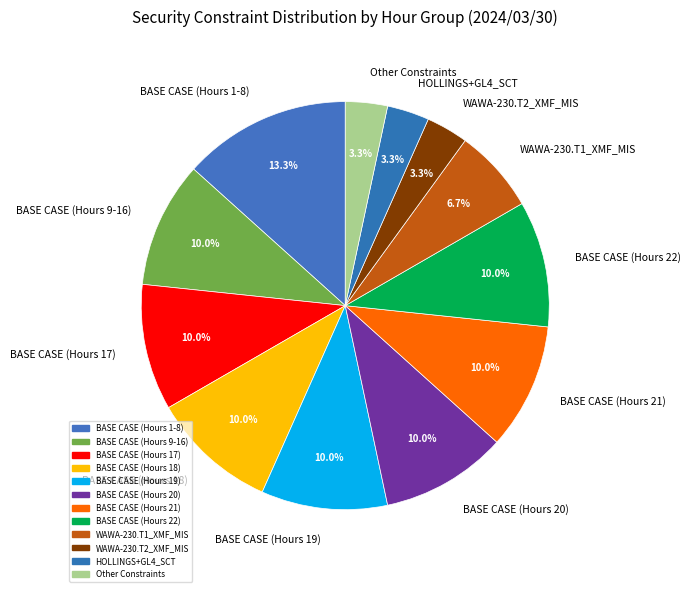

To the nearest percent, what is the difference between the largest and smallest slice percentages?

10%